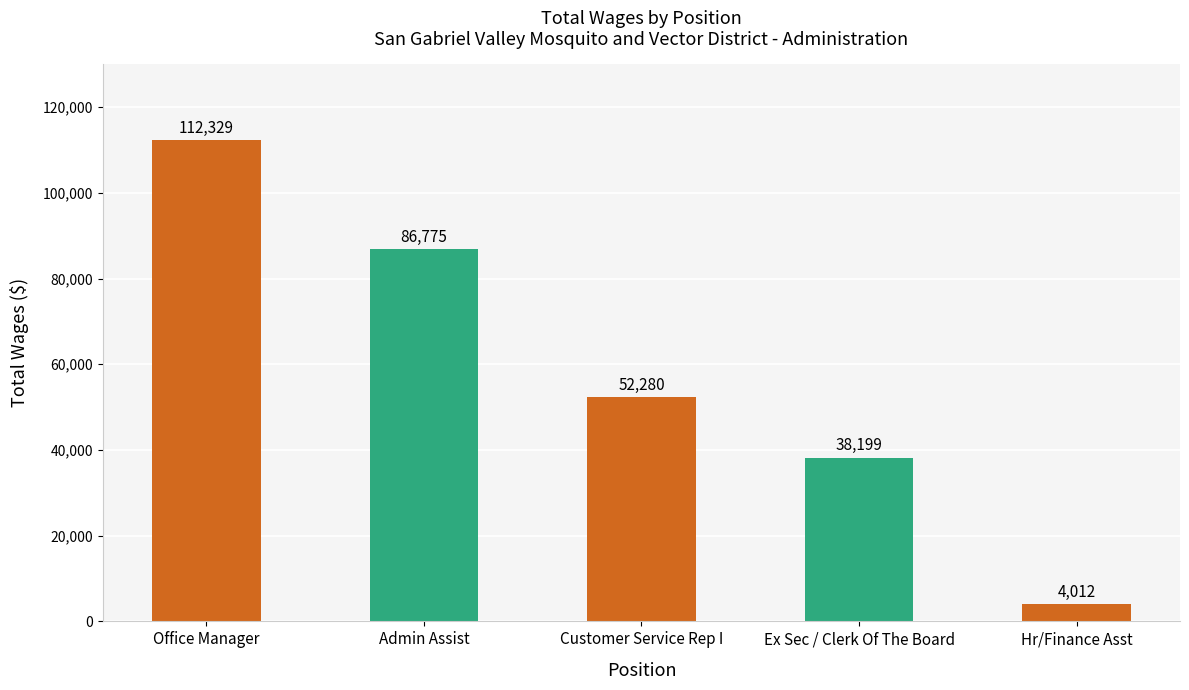

At which label does the data first exceed 52280?

Office Manager